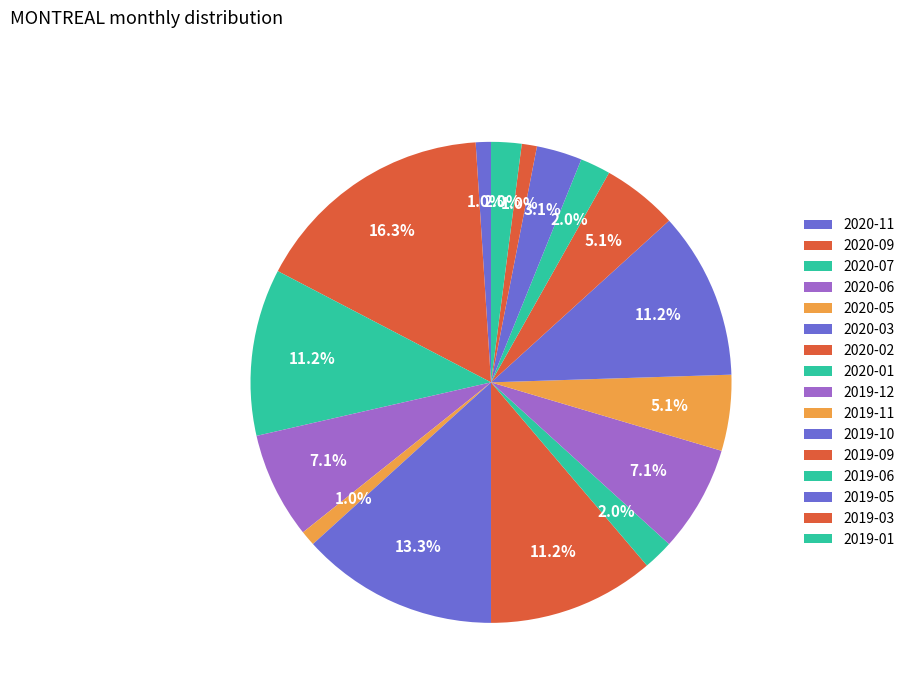

Is there any slice that represents more than half of the pie?

No